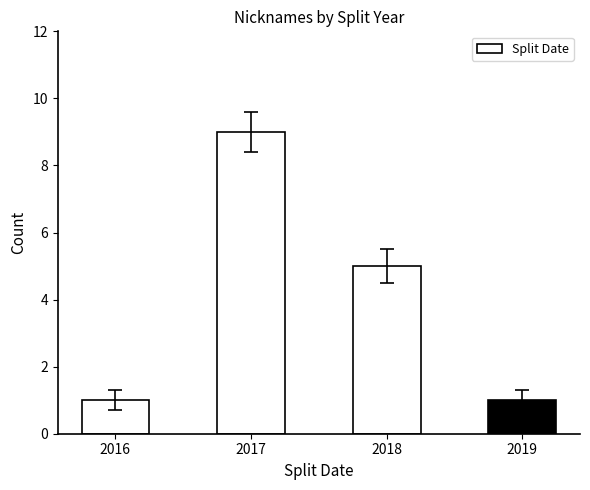

How many categories are shown in the chart?

4